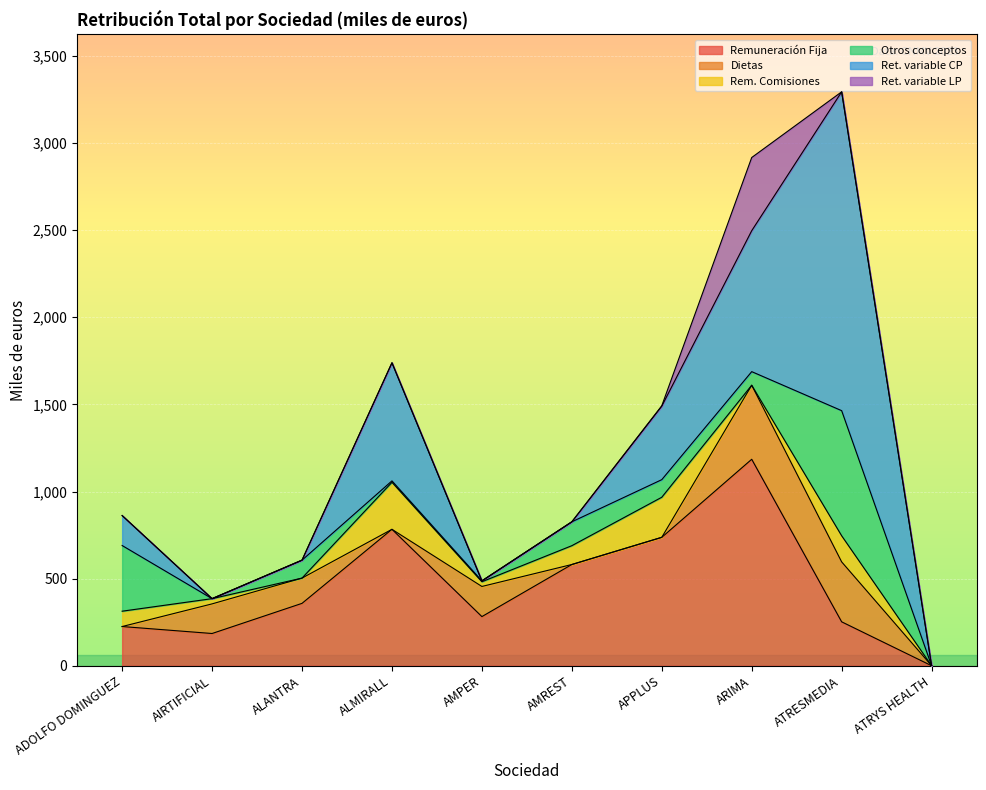

What is the sum of the Remuneración Fija values at ALANTRA and ATRYS HEALTH?

358